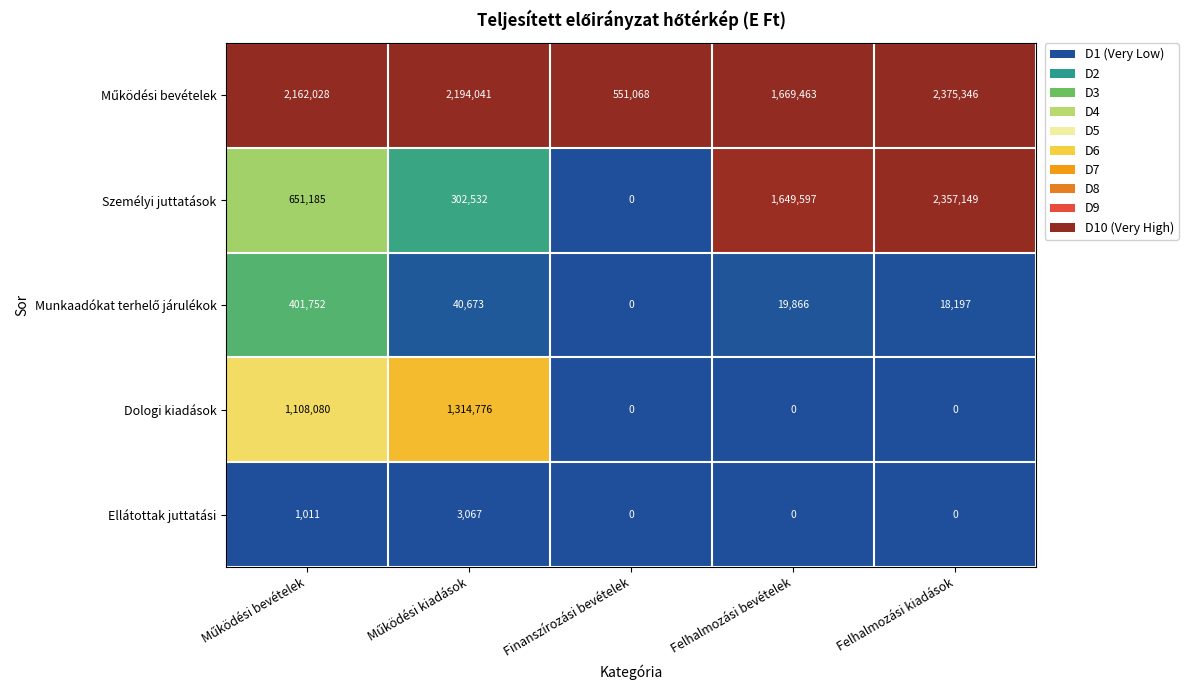

What is the greatest value displayed?

2375346